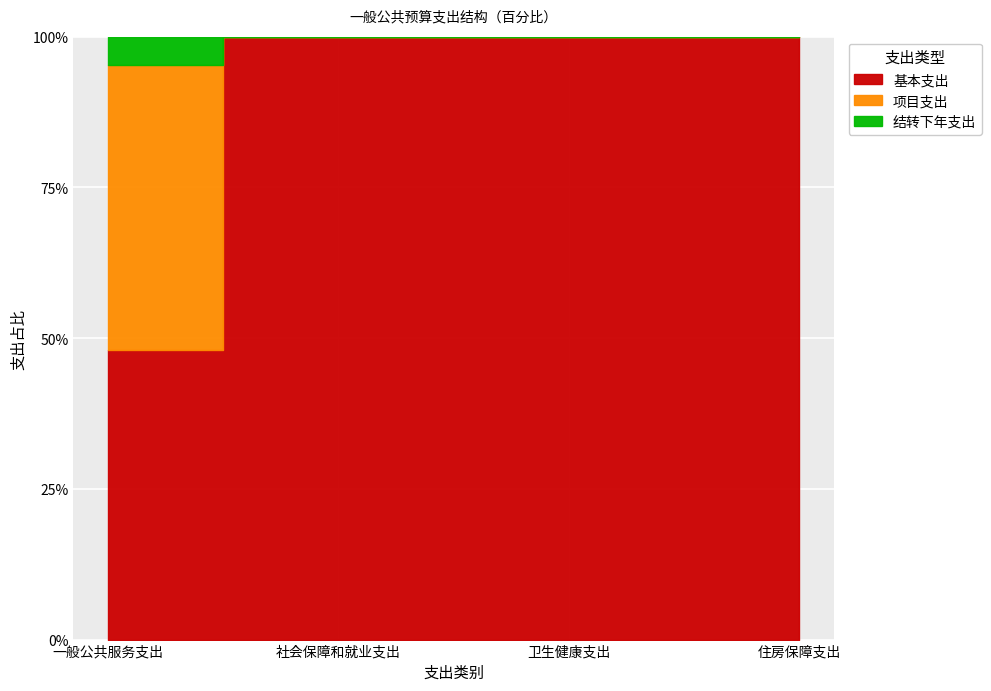

At which category is the sum across all series the highest?

一般公共服务支出